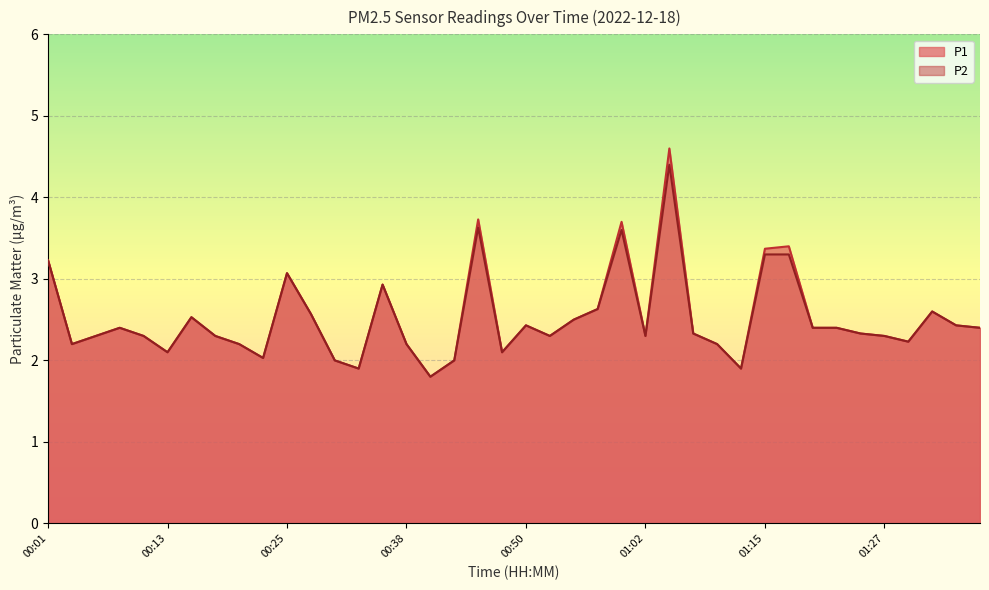

In P1, how many points are higher than both neighbors (excluding endpoints)?

10